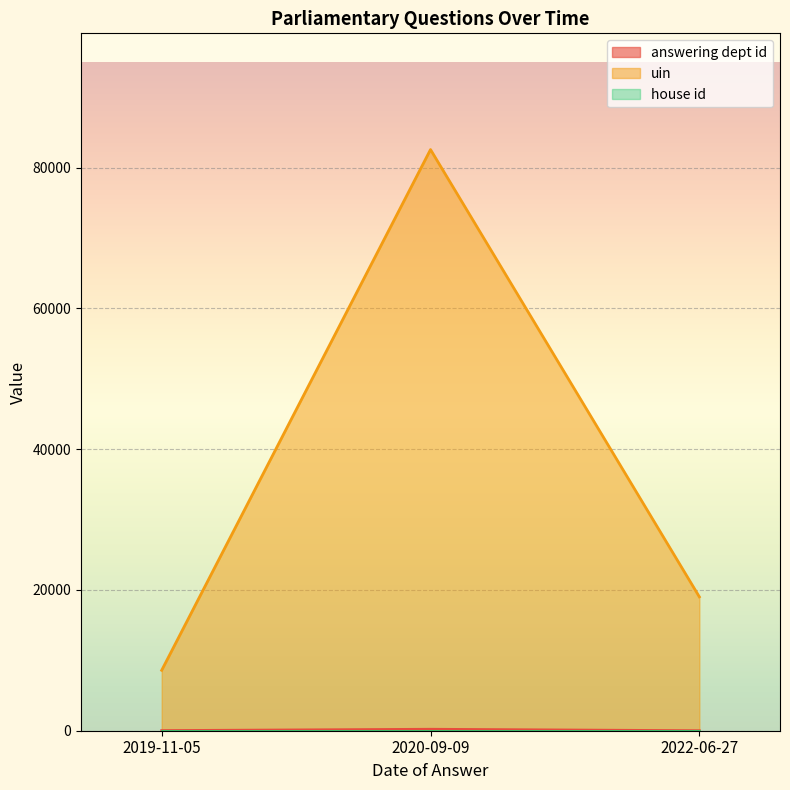

At which label does answering dept id reach its peak?

2020-09-09